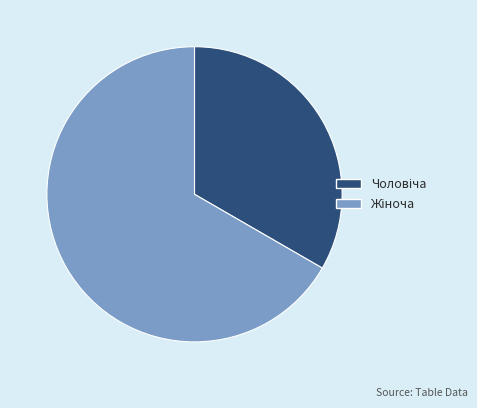

Is there any slice that represents more than half of the pie?

Yes